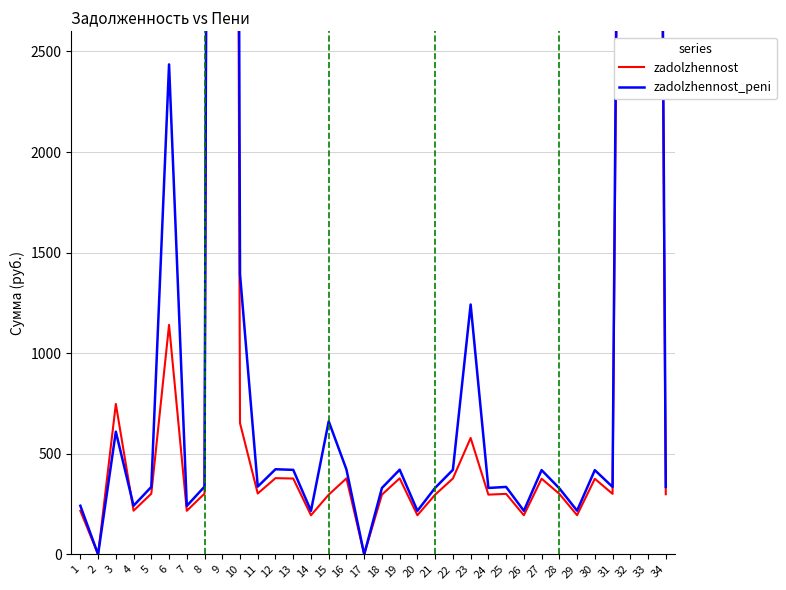

At which label does zadolzhennost reach its peak?

9